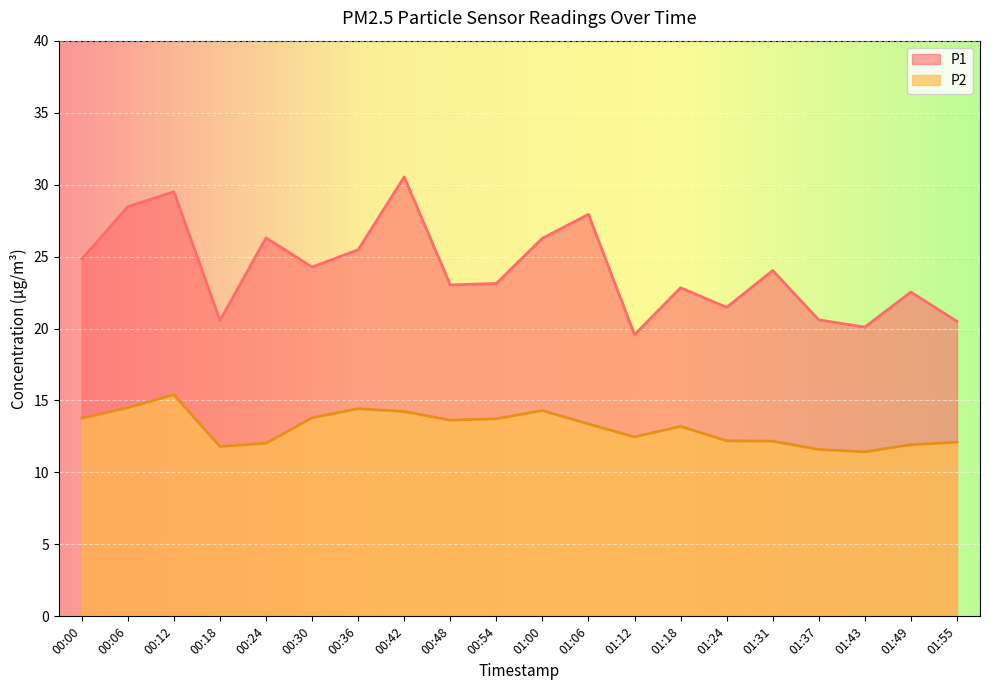

What is the average value of the P1 series?

24.1